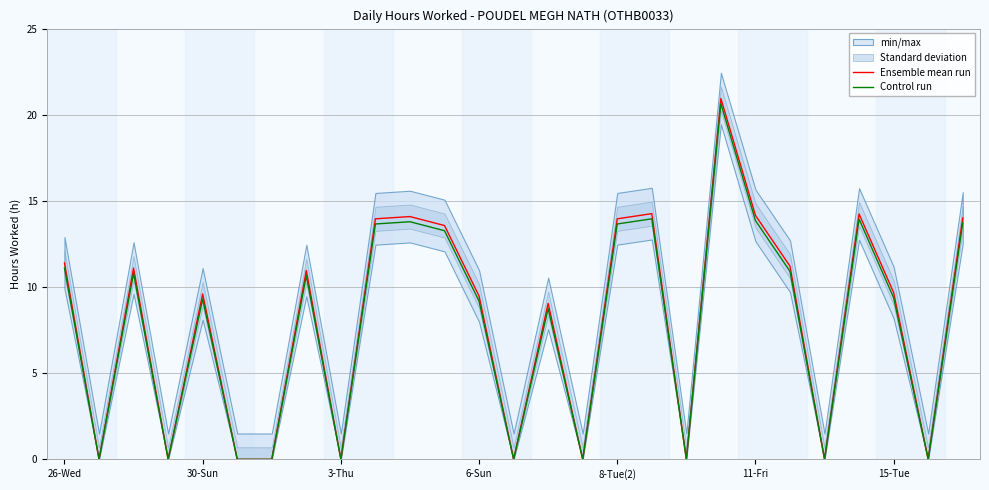

Is it true that Control run equals 5.4 at 11-Fri?

False